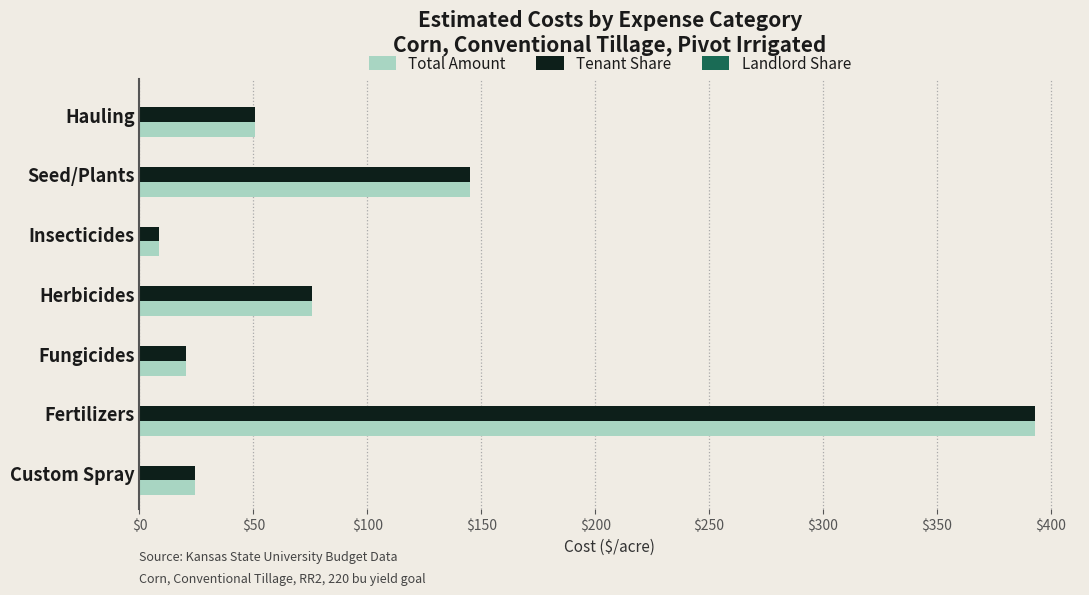

What is the total value across all series at Fertilizers?

786.2